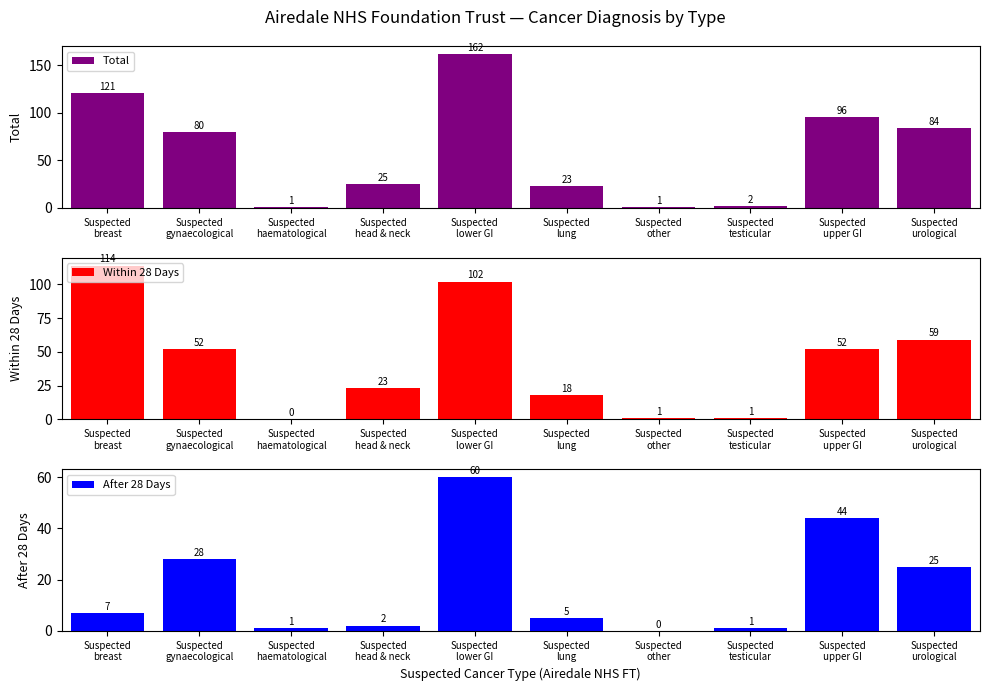

The Total series shows 23 at Suspected
lung. True or false?

True